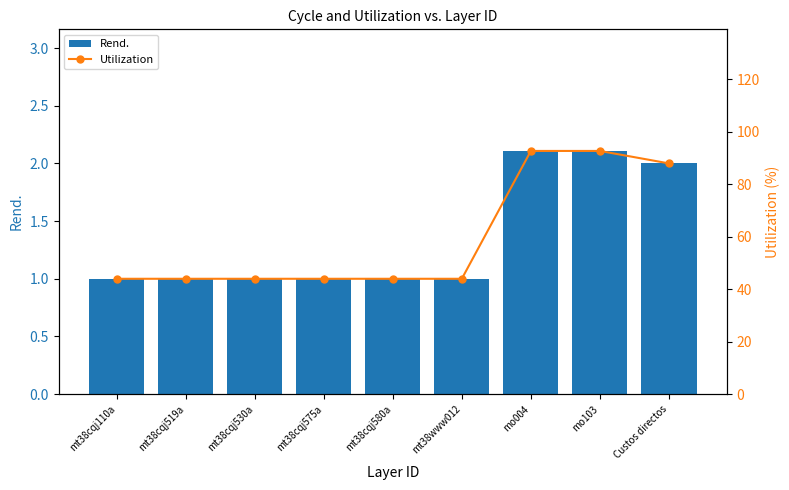

What is the difference between the second highest and minimum values in the Rend. series?

1.1